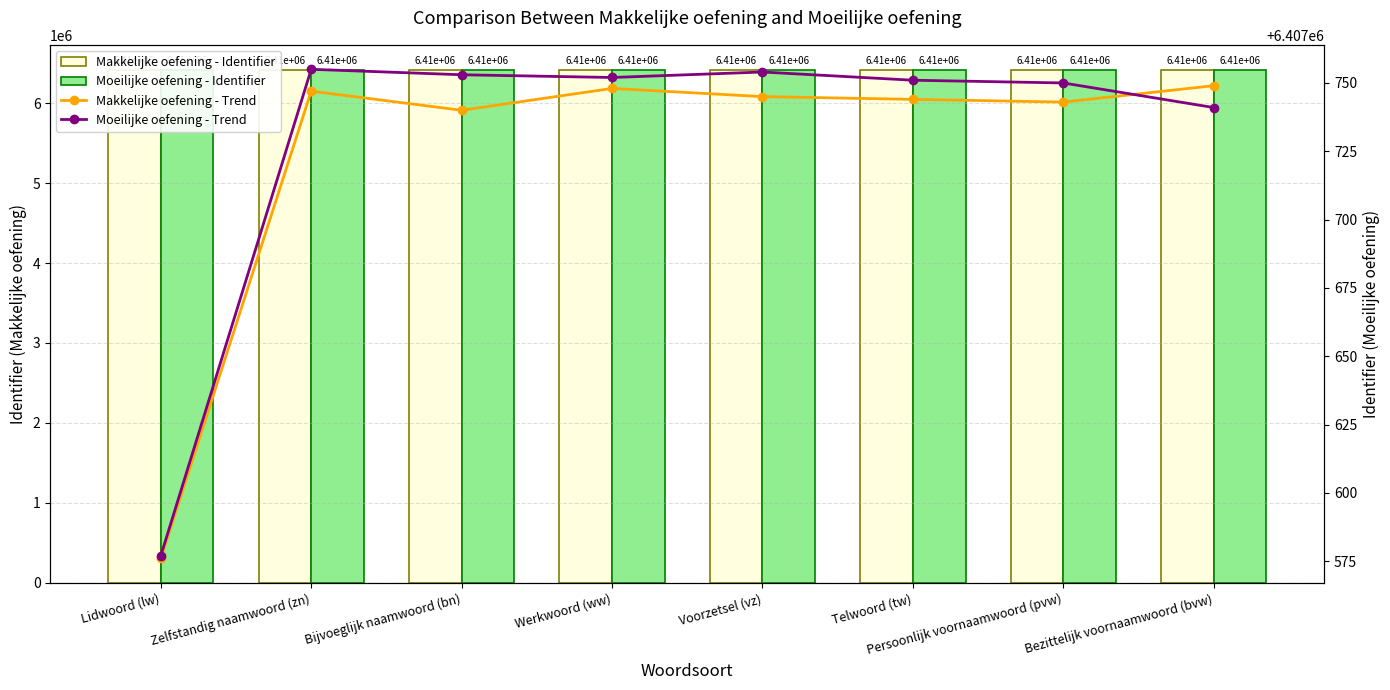

What is the lowest value of the Moeilijke oefening - Trend series?

6407577